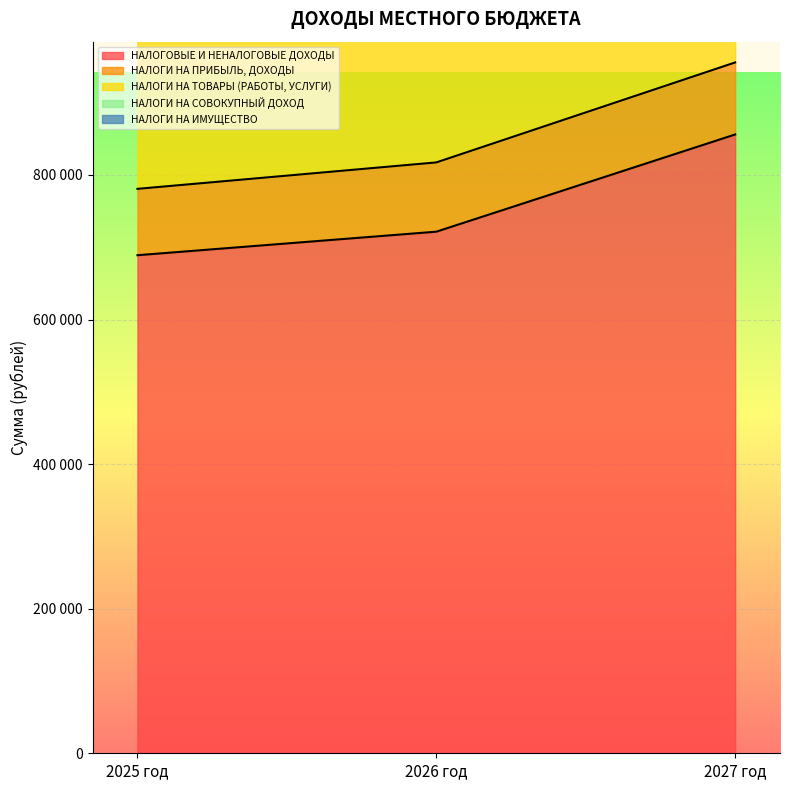

At which label does НАЛОГИ НА ИМУЩЕСТВО first exceed 220508?

2027 год